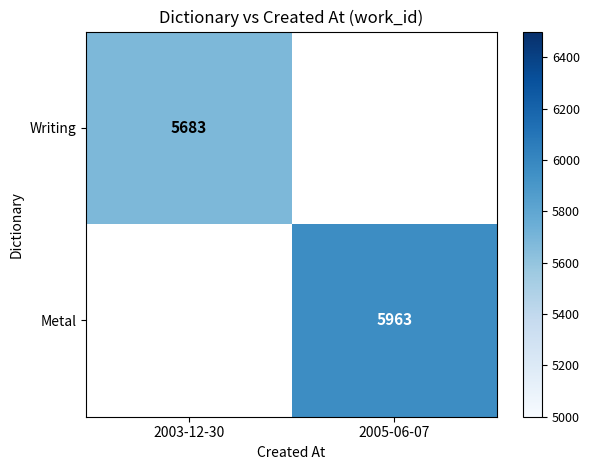

Is it true that Writing equals 9566 at 2003-12-30?

False